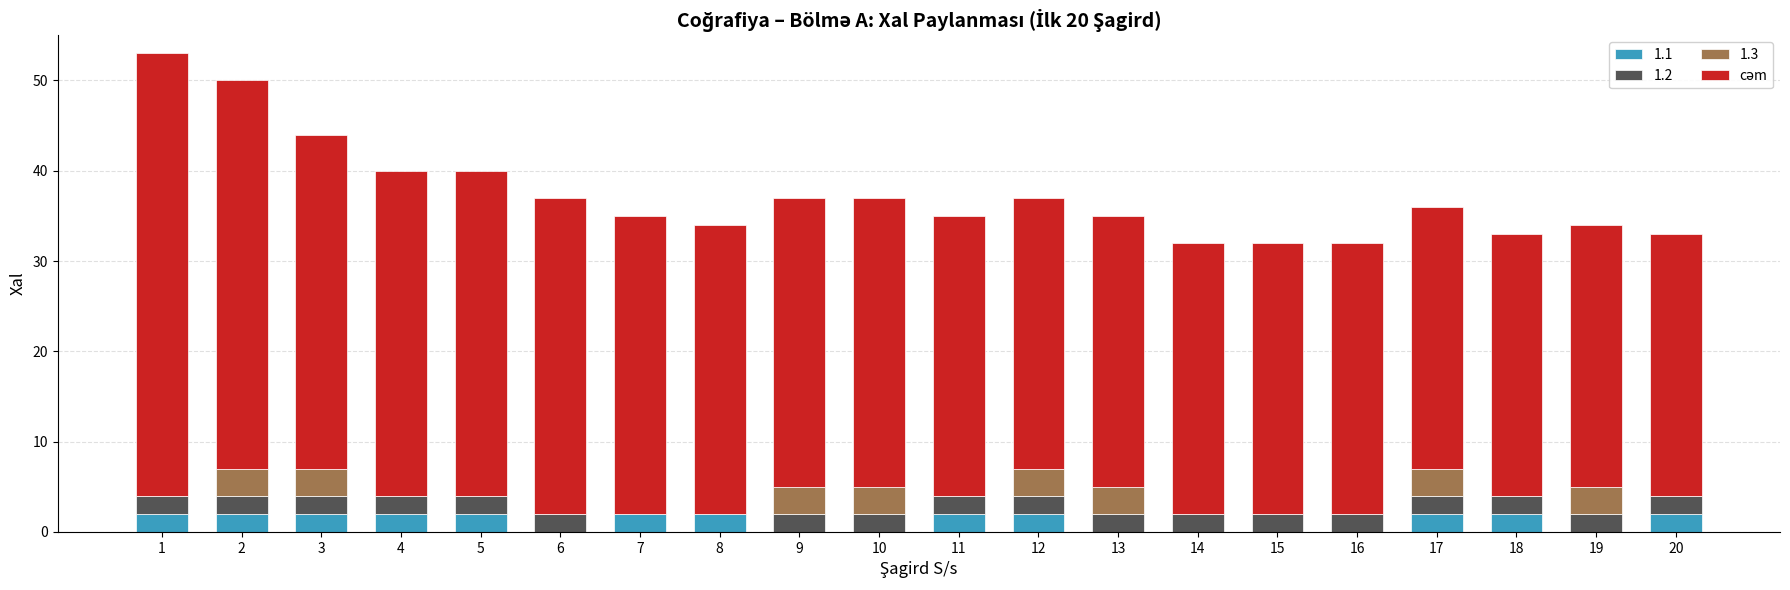

The 1.1 series shows 2 at 12. True or false?

True